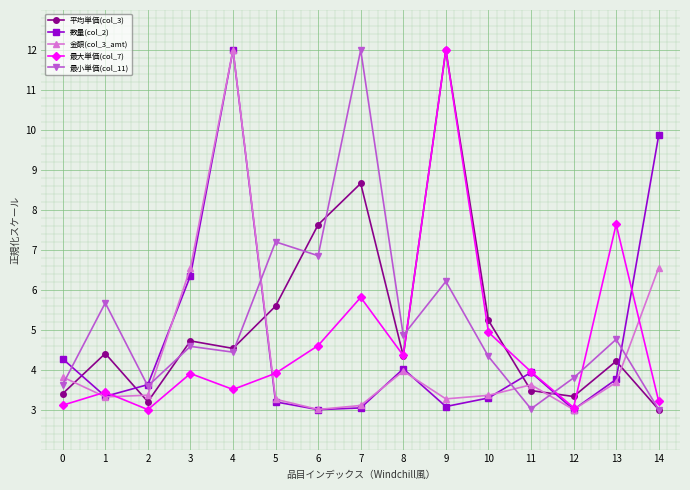

How many times do 金額(col_3_amt) and 平均単価(col_3) cross each other?

6